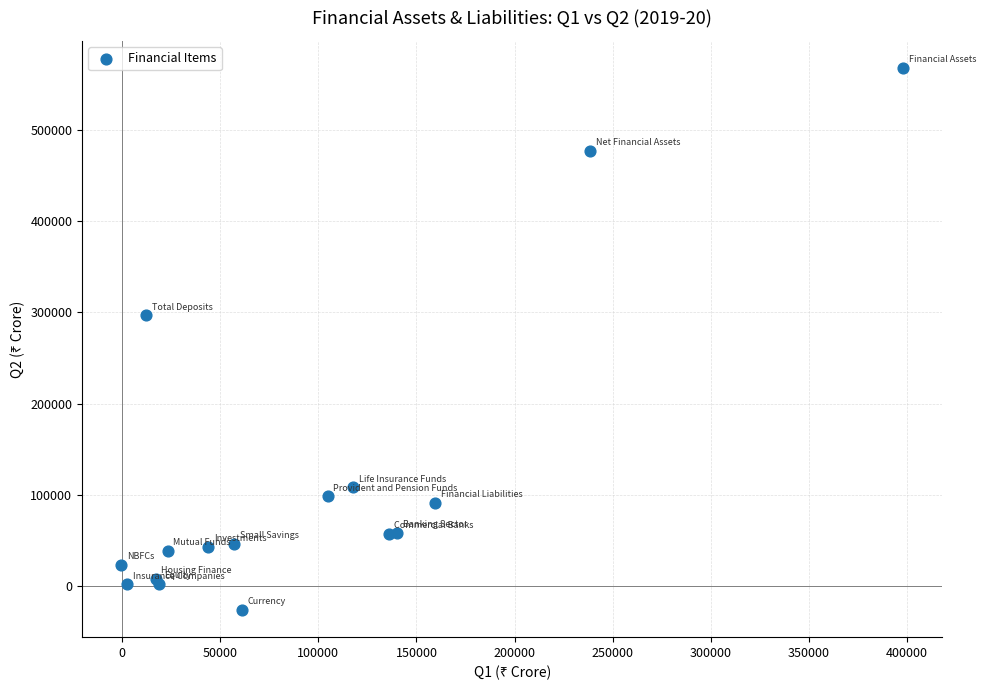

What Y value in the scatter plot is closest to 270824?

296625.6